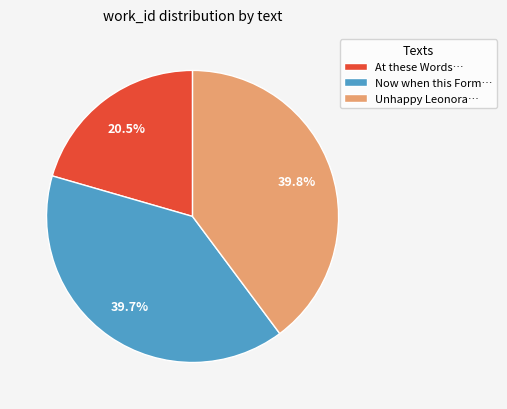

Is there a majority slice in this chart?

No